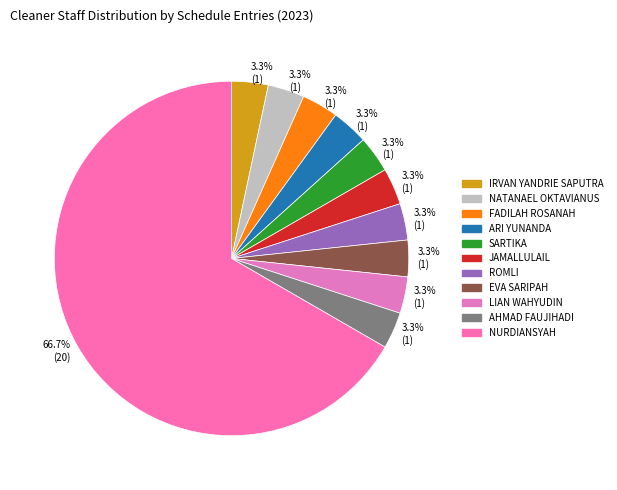

To the nearest percent, what is the average slice percentage?

9%